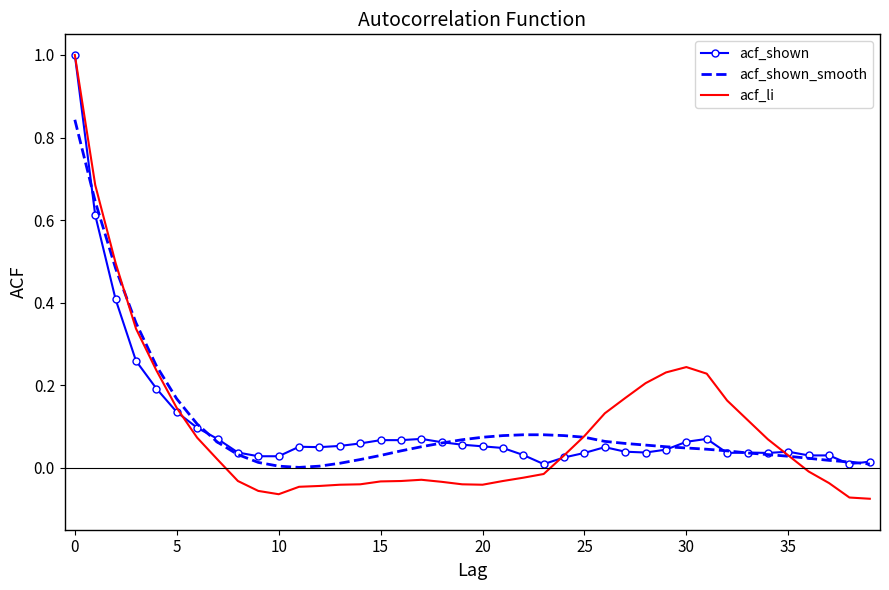

What are all the series names shown in the legend?

acf_shown, acf_shown_smooth, acf_li